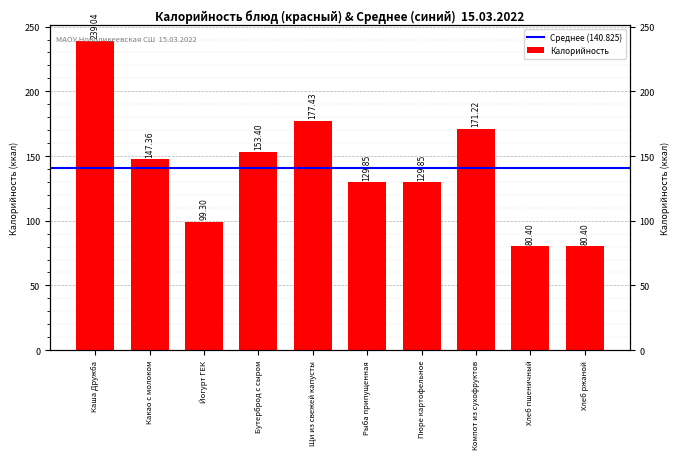

How many values are below 147?

5